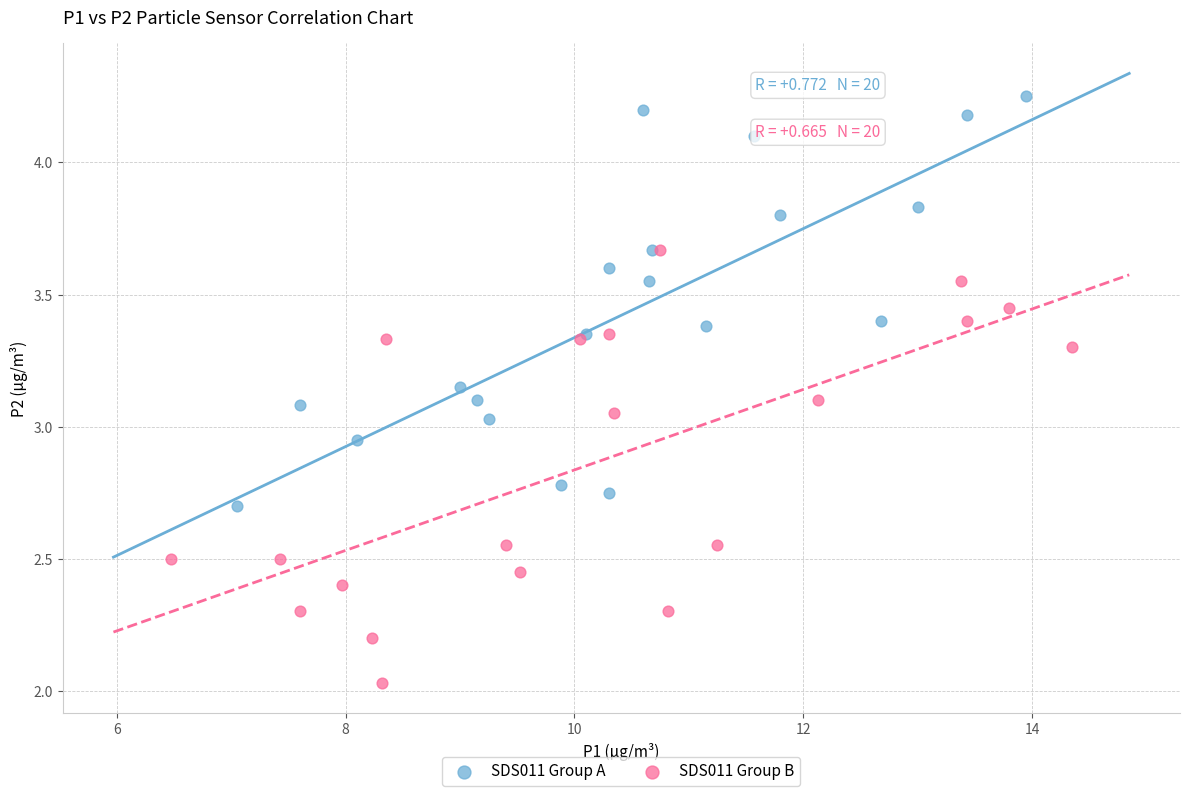

Which series contains the lowest Y value?

SDS011 Group B